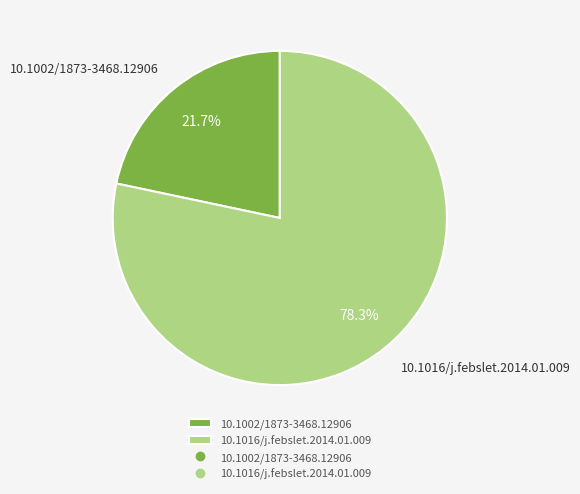

To the nearest percent, what is the average slice percentage?

50%